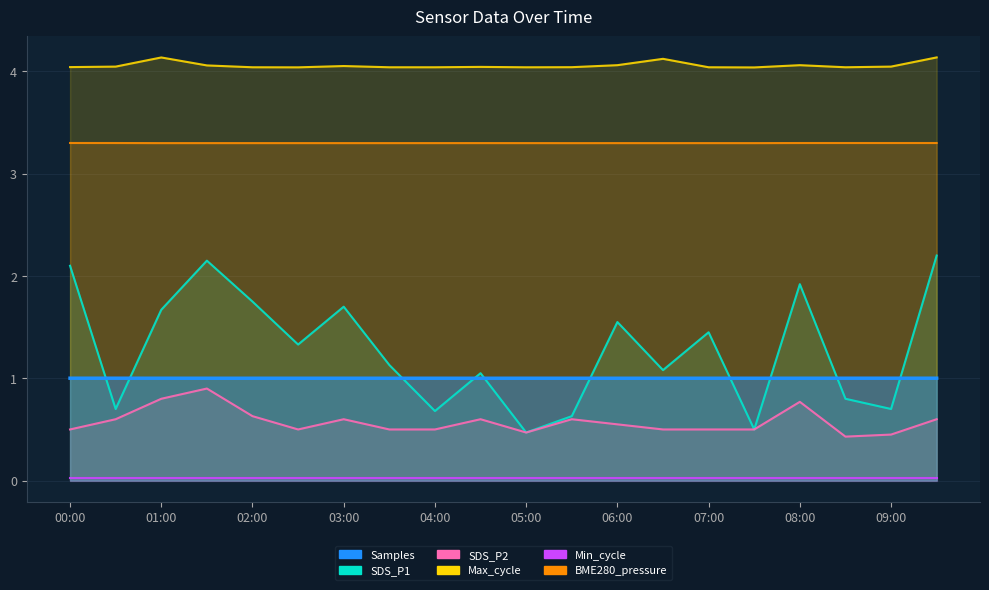

What is the sum of all SDS_P1 values?

25.6